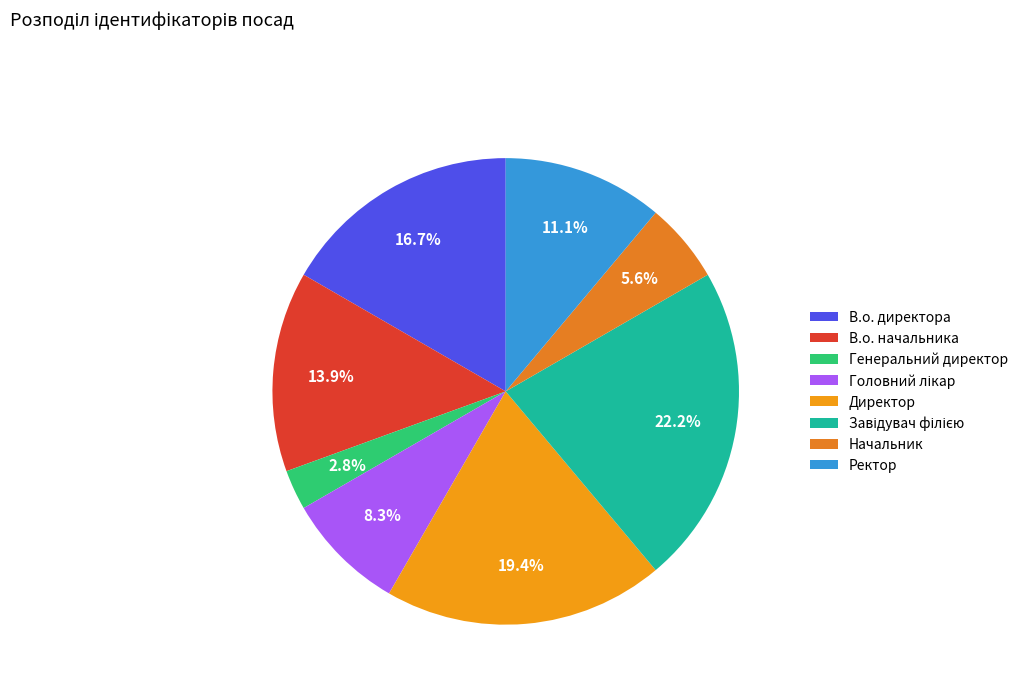

To the nearest percent, what percentage of the pie is Директор?

19%